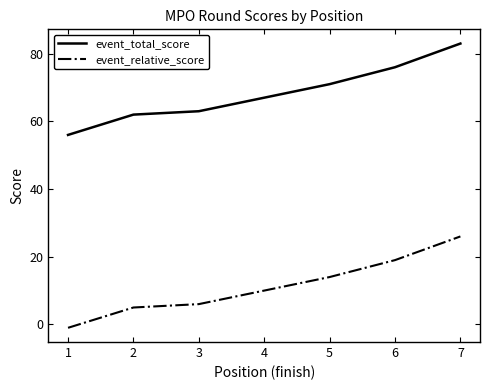

What is the spread (max minus min) of values at 2?

57